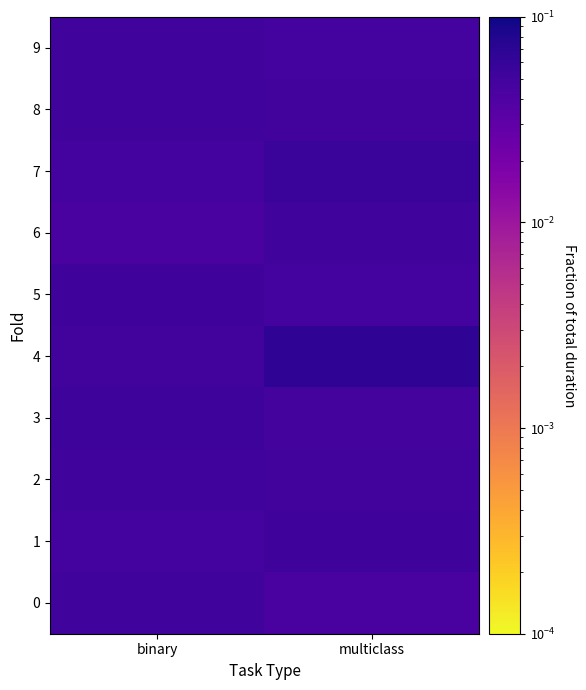

Reading left to right, extract all data points from this chart.

0: binary=0.0	multiclass=0.0
1: binary=0.0	multiclass=0.1
2: binary=0.1	multiclass=0.0
3: binary=0.1	multiclass=0.0
4: binary=0.0	multiclass=0.1
5: binary=0.1	multiclass=0.0
6: binary=0.0	multiclass=0.1
7: binary=0.0	multiclass=0.1
8: binary=0.0	multiclass=0.0
9: binary=0.1	multiclass=0.0